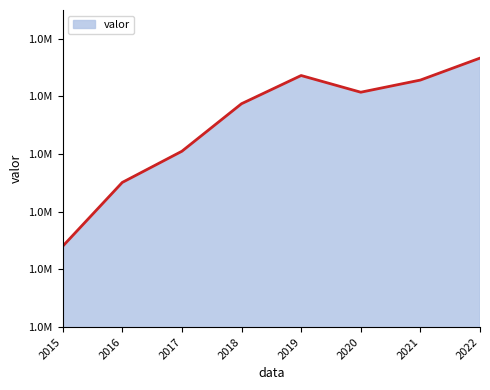

What is the greatest value displayed?

1666549